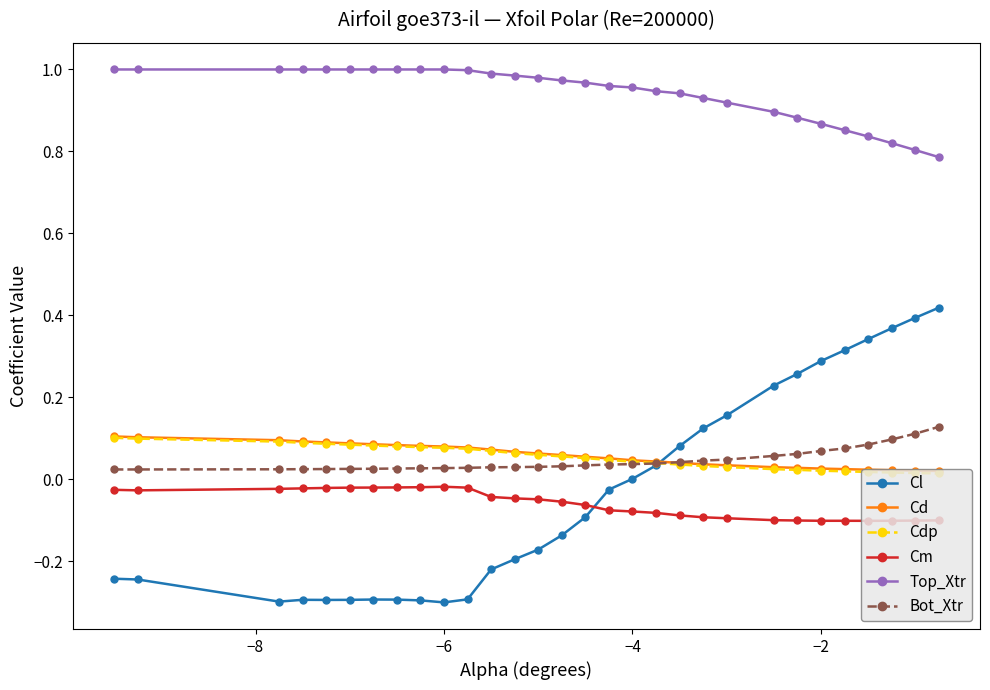

What is the minimum value shown in the chart?

-0.3